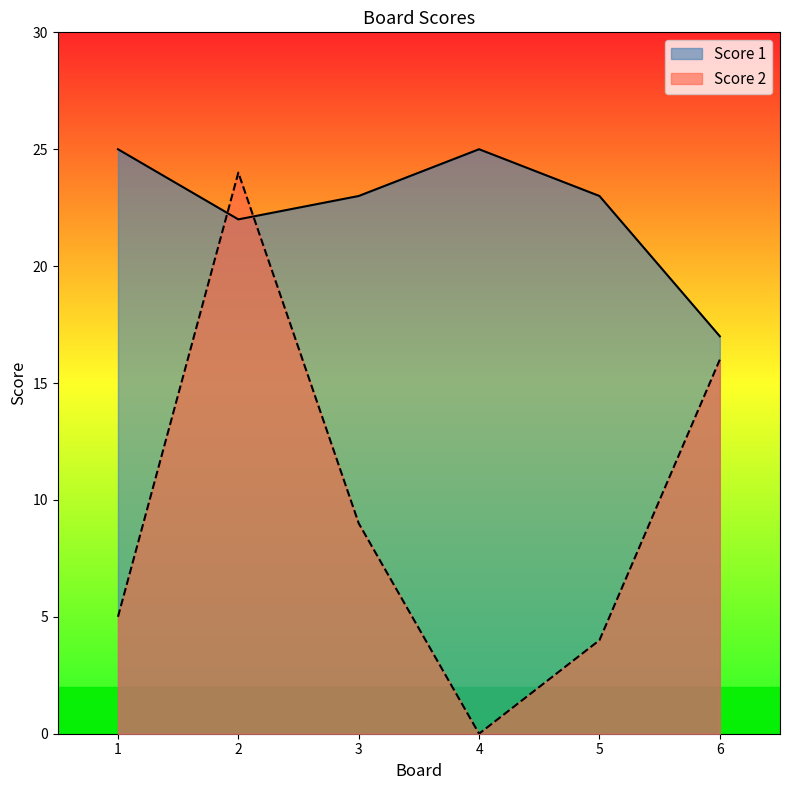

Where is the first local maximum for Score 1?

4